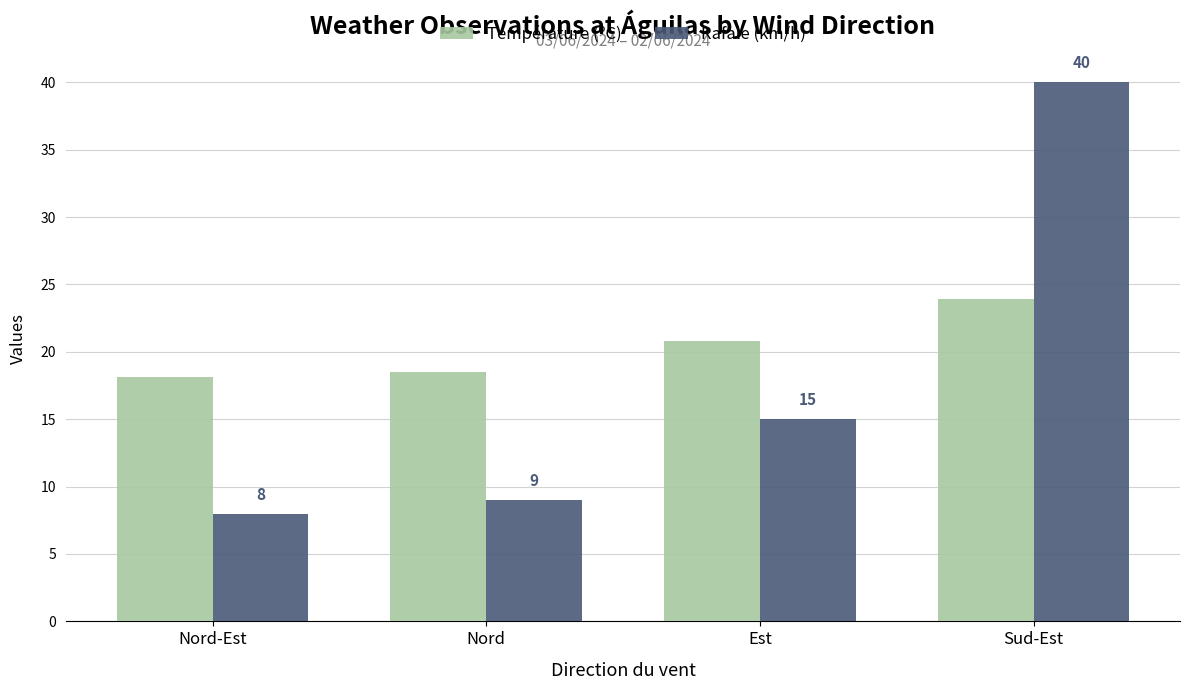

What is the maximum value for Température (ºC)?

23.9